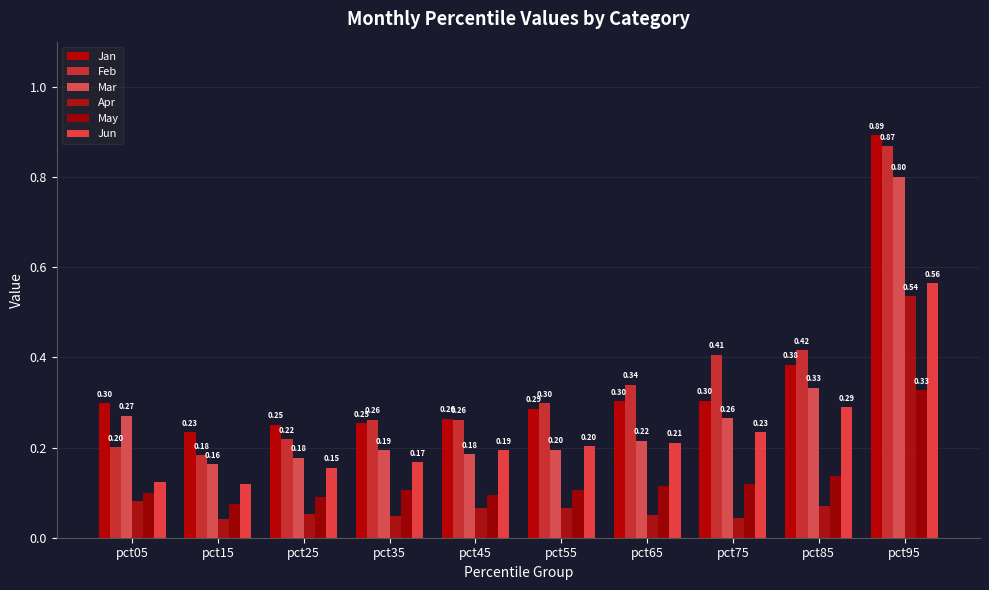

Which series has the largest range (max minus min)?

Feb